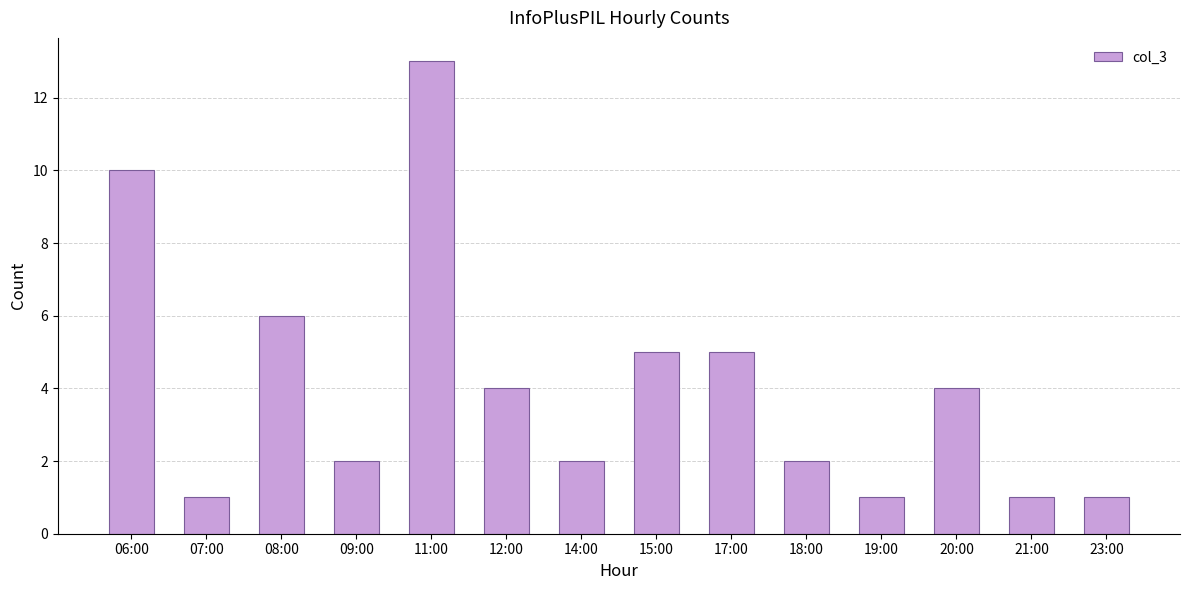

Read the value at 08:00.

6